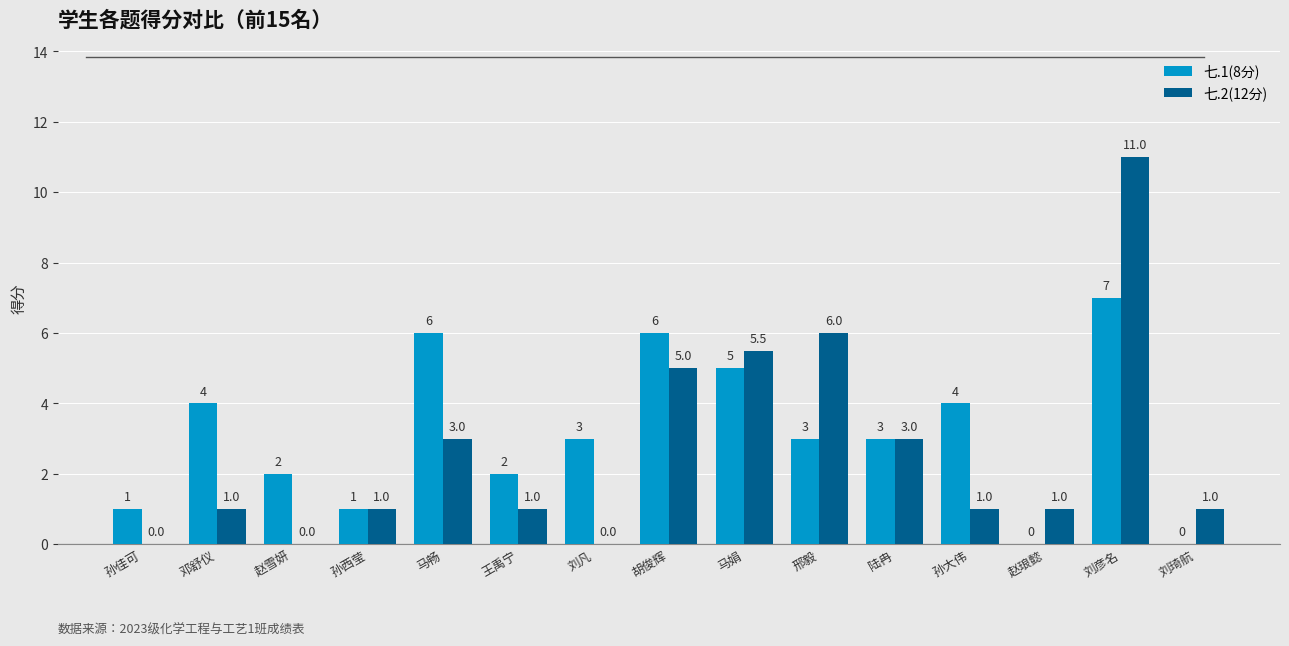

At which label is 七.2(12分) closest to 5?

胡俊辉